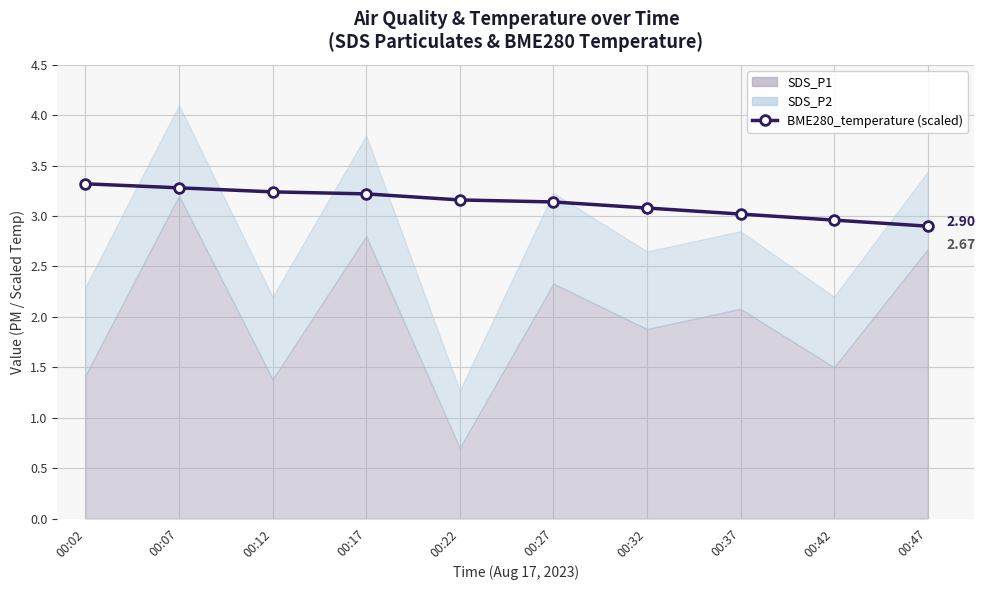

What is the value of the 3rd point from the left?

3.2